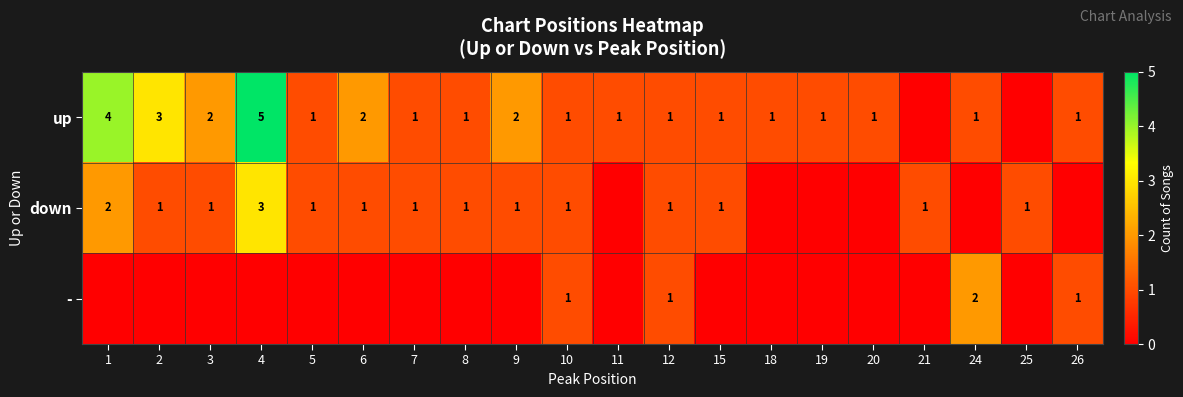

Is the value of up at 2 greater than the value of down at 6?

Yes